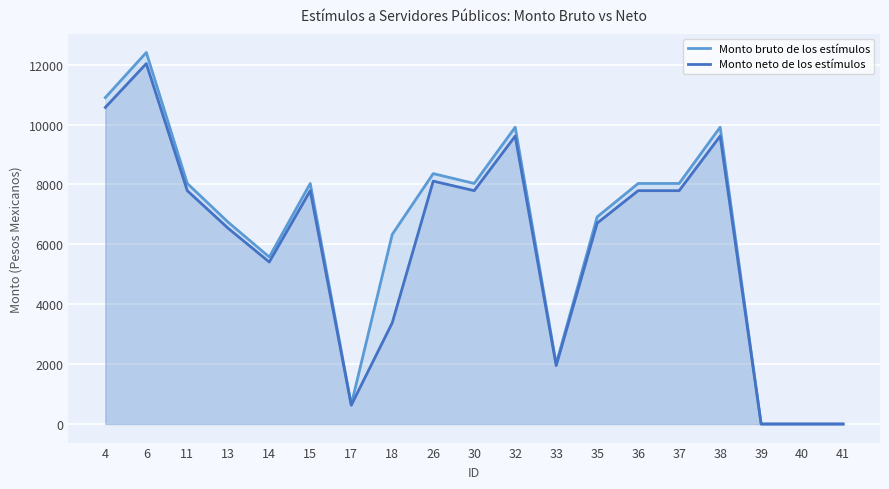

What are all the series names shown in the legend?

Monto bruto de los estímulos, Monto neto de los estímulos